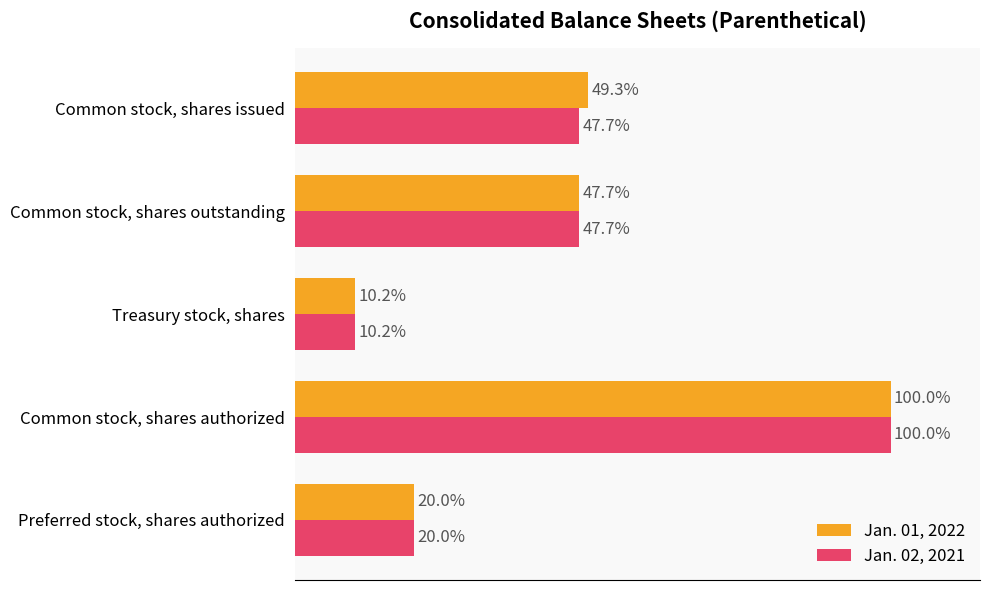

Which series has the largest total across all categories?

Jan. 01, 2022